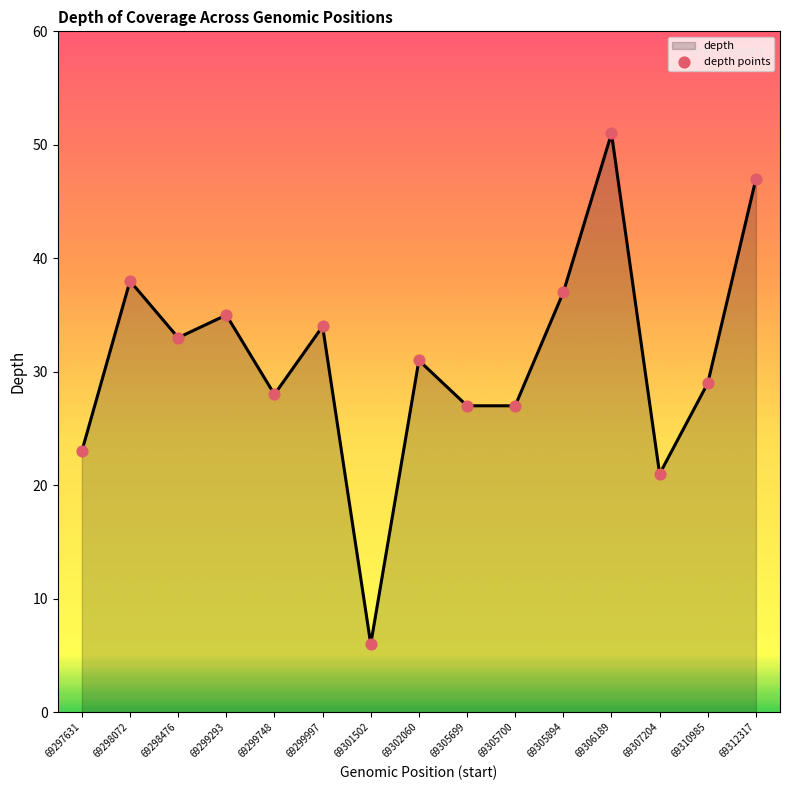

The chart shows a value of 21 at 69299293. True or false?

False